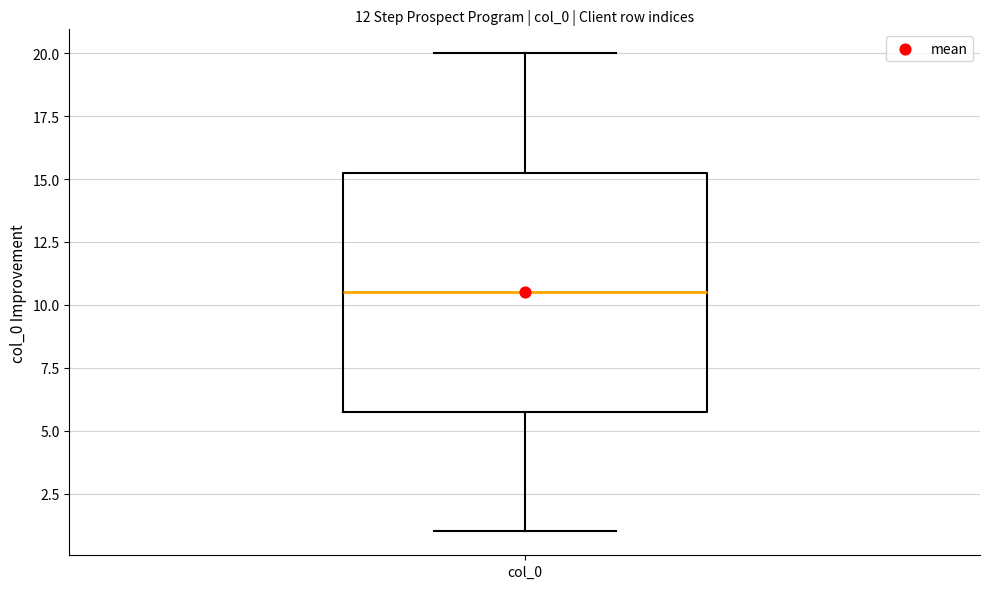

Where does the upper whisker of the box for col_0 end on the y-axis? The values are not printed on the chart, so give them approximately, as read against the axis.

20.0